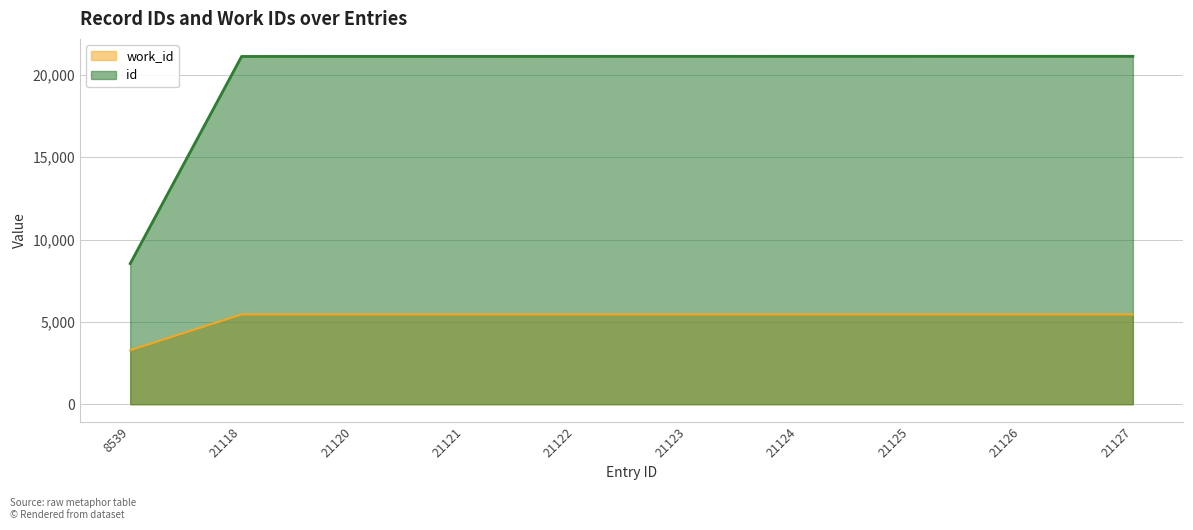

What is the spread (max minus min) of values at 21124?

15672